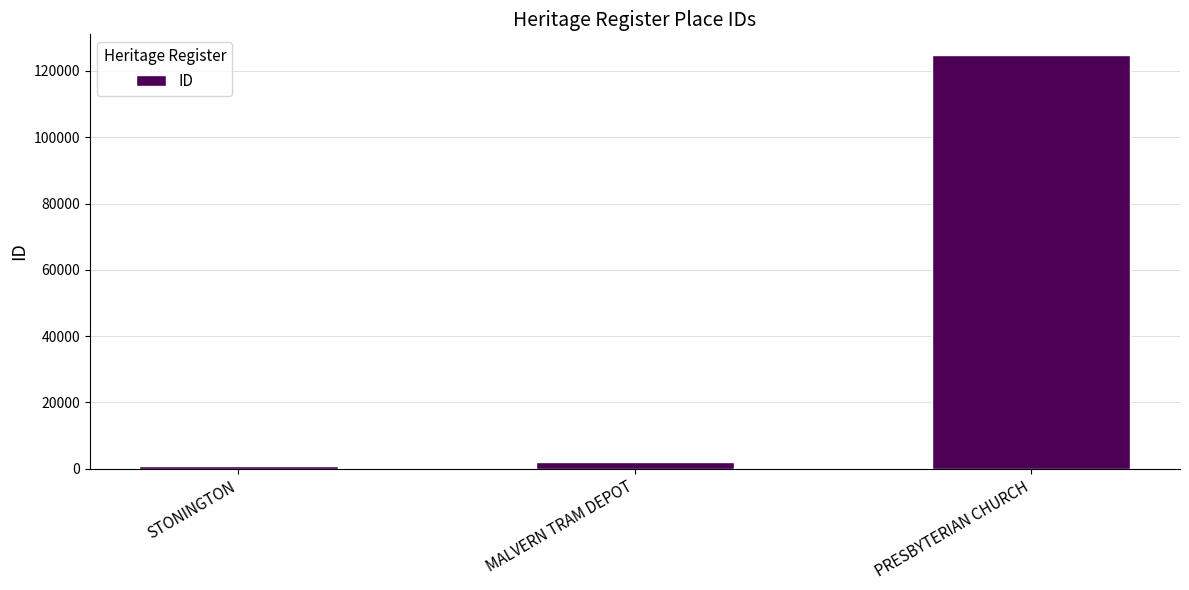

What is the label of the 1st bar from the right?

PRESBYTERIAN CHURCH